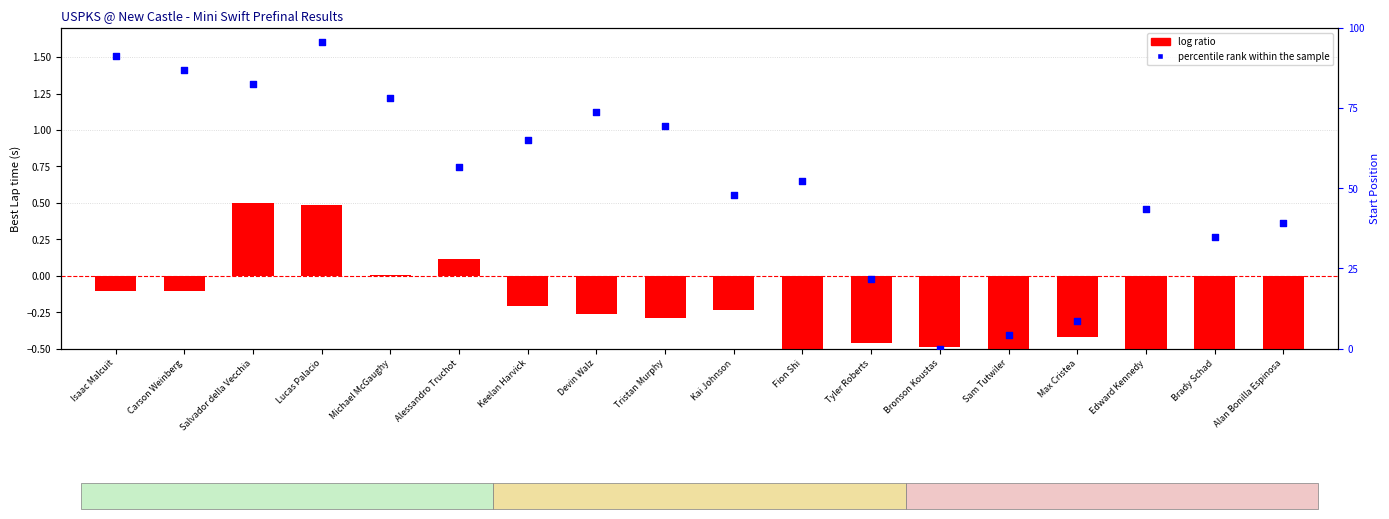

Which series has the widest spread of Y values?

percentile rank within the sample